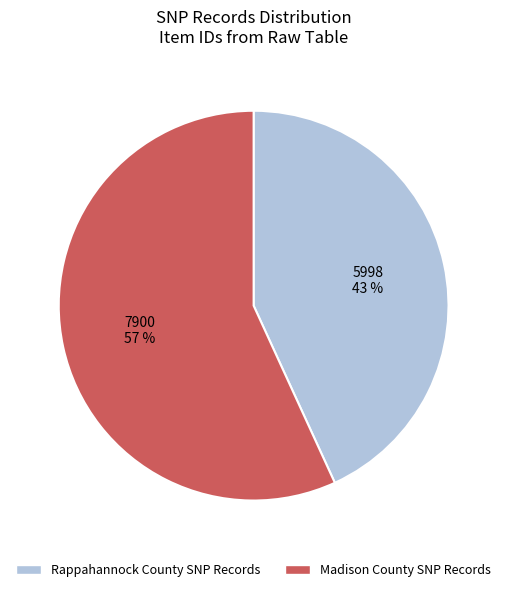

True or false: Madison County SNP Records accounts for 42% of the total.

False